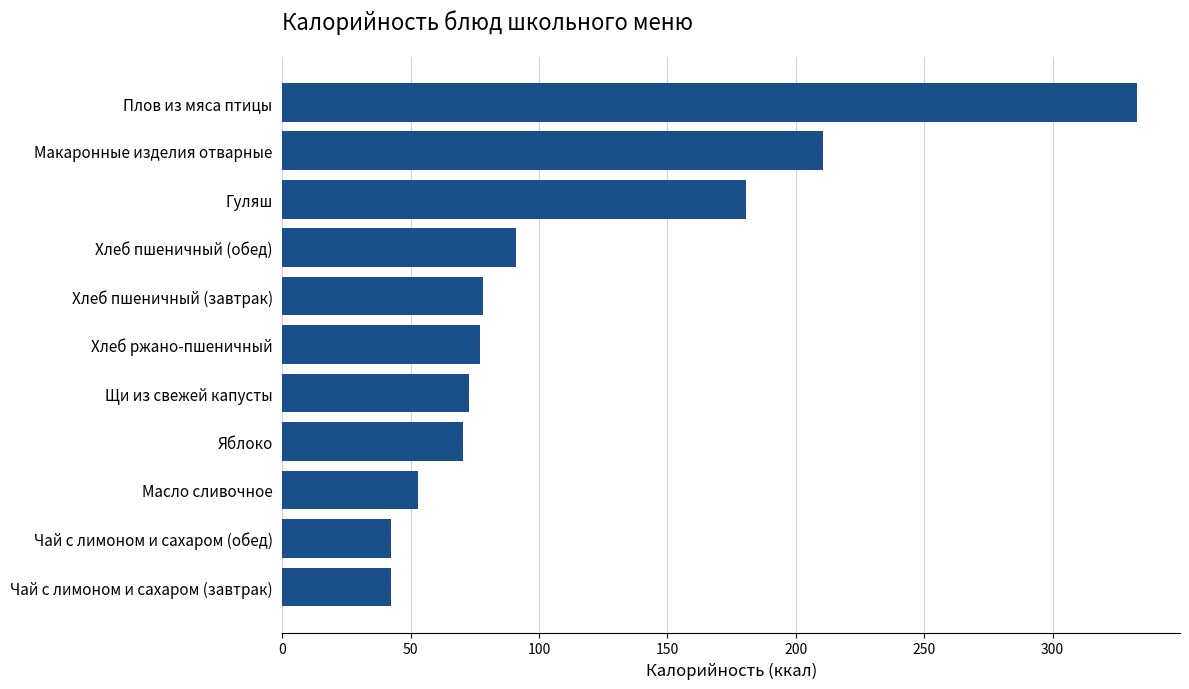

What is the maximum value shown in the chart?

333.0